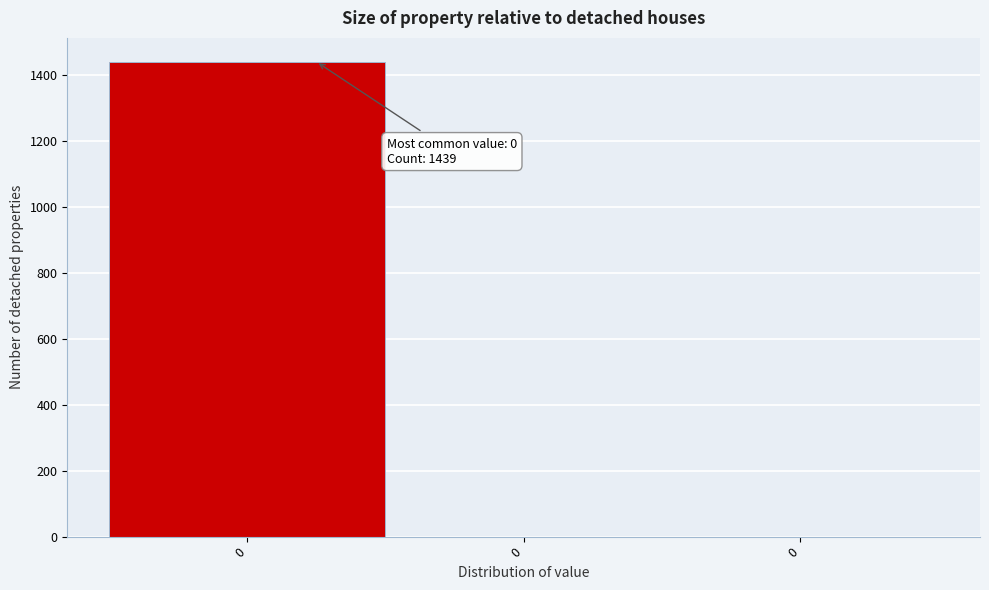

Are the bars horizontal?

No